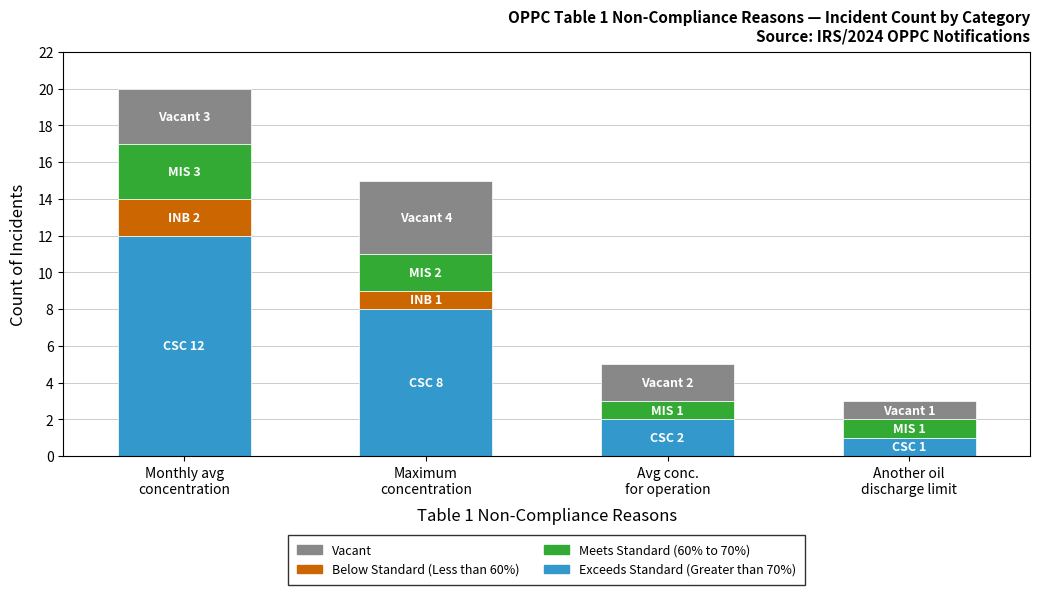

What is the highest value of the Exceeds Standard (Greater than 70%) series?

12